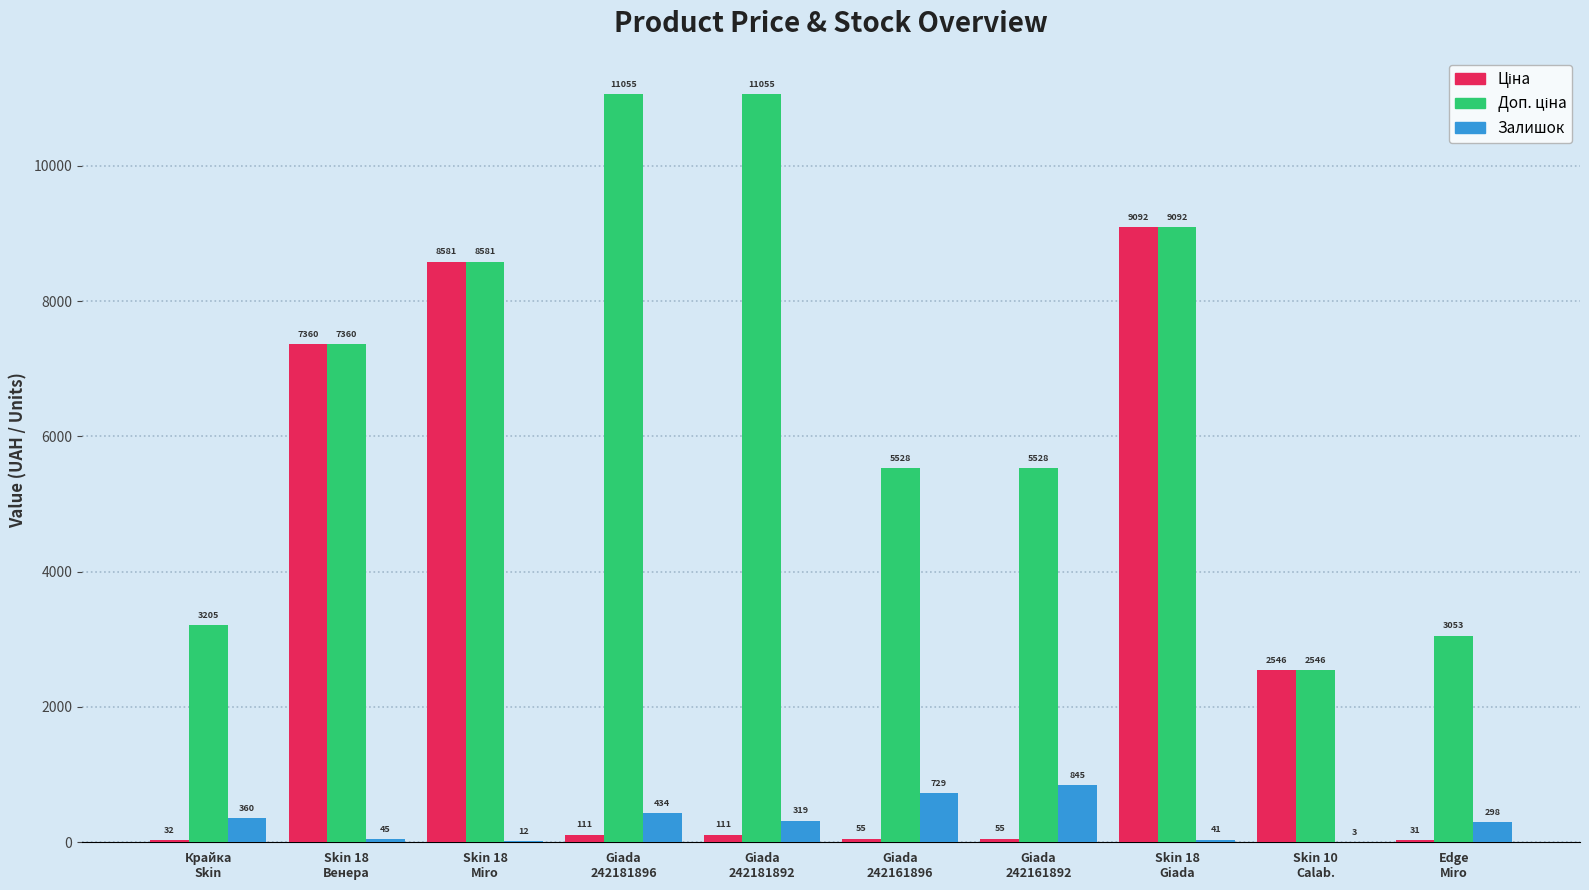

What is the greatest value displayed?

11055.0